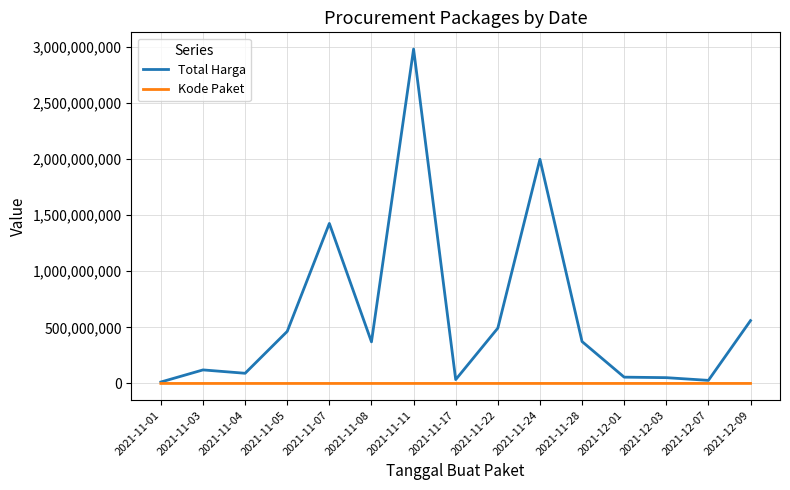

Which series has the largest total across all categories?

Total Harga